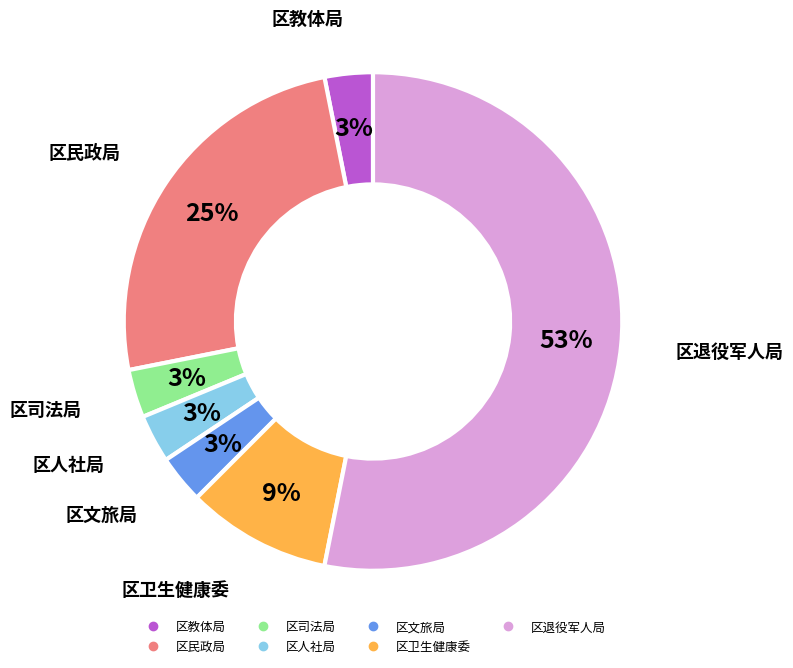

Is the sum of 区退役军人局 and 区司法局 greater than half?

Yes